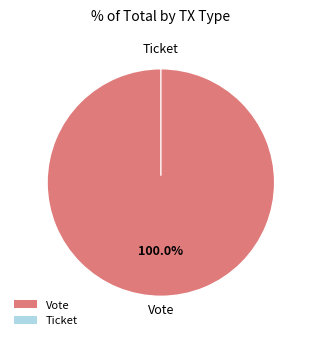

Which category has the smallest portion of the pie?

Ticket